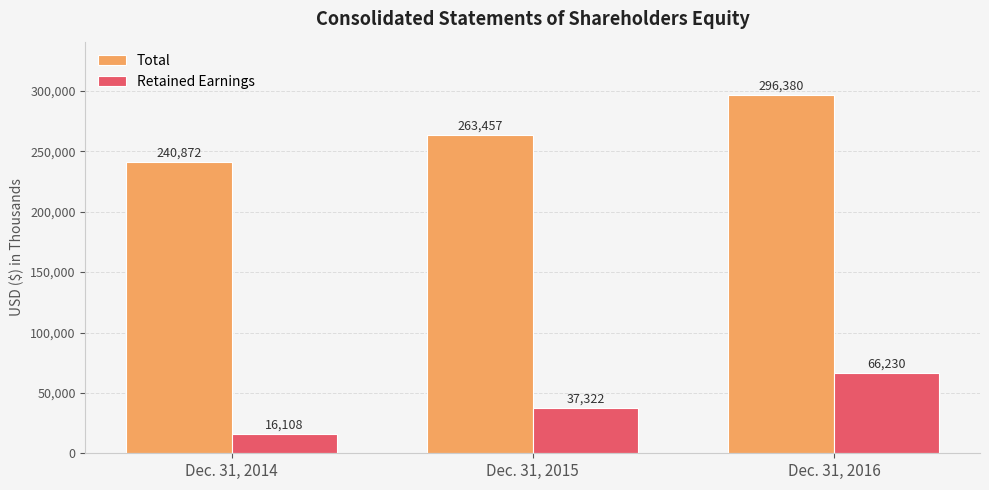

How many Retained Earnings values are between 16108 and 66230?

3